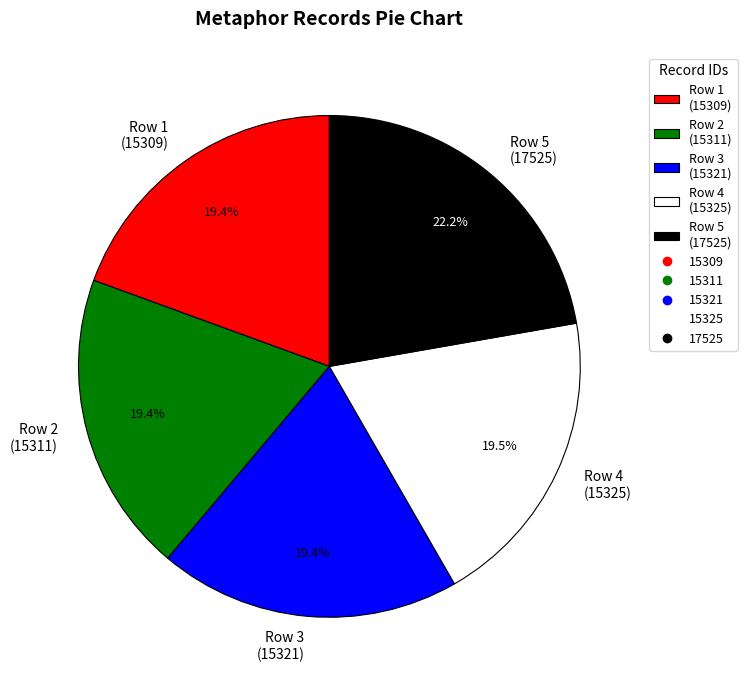

Approximately how many times larger is the value at Row 2 (15311) compared to Row 5 (17525)?

0.9